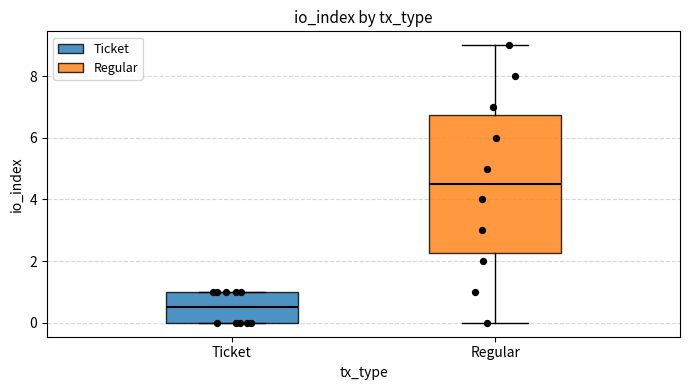

Reading left to right, read every box against the y-axis: the position of its median line, the range the box covers, and the ends of its whiskers. The values are not printed on the chart, so give them approximately, as read against the axis.

Ticket: median 0.6, box 0.0 to 1.0, whiskers 0.0 to 1.0
Regular: median 4.6, box 2.2 to 6.8, whiskers 0.0 to 9.0